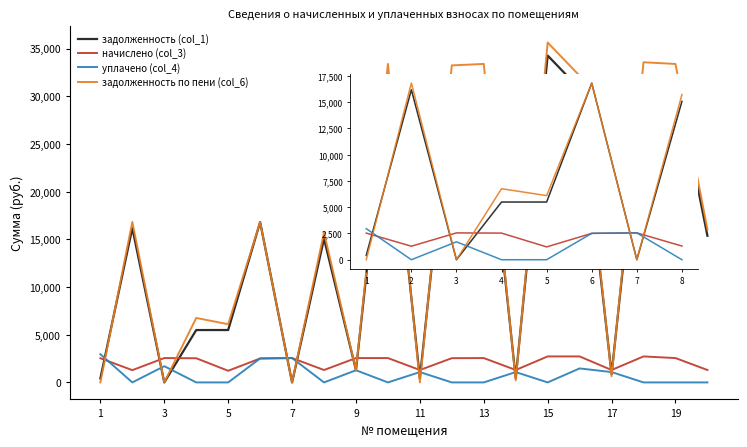

Which series has the largest range (max minus min)?

задолженность по пени (col_6)